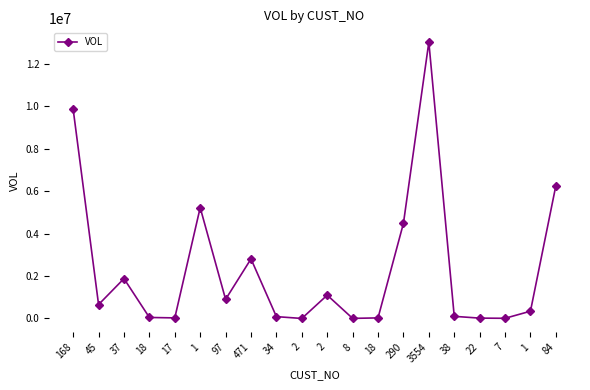

What is the difference between the second highest and minimum values?

9859823.2